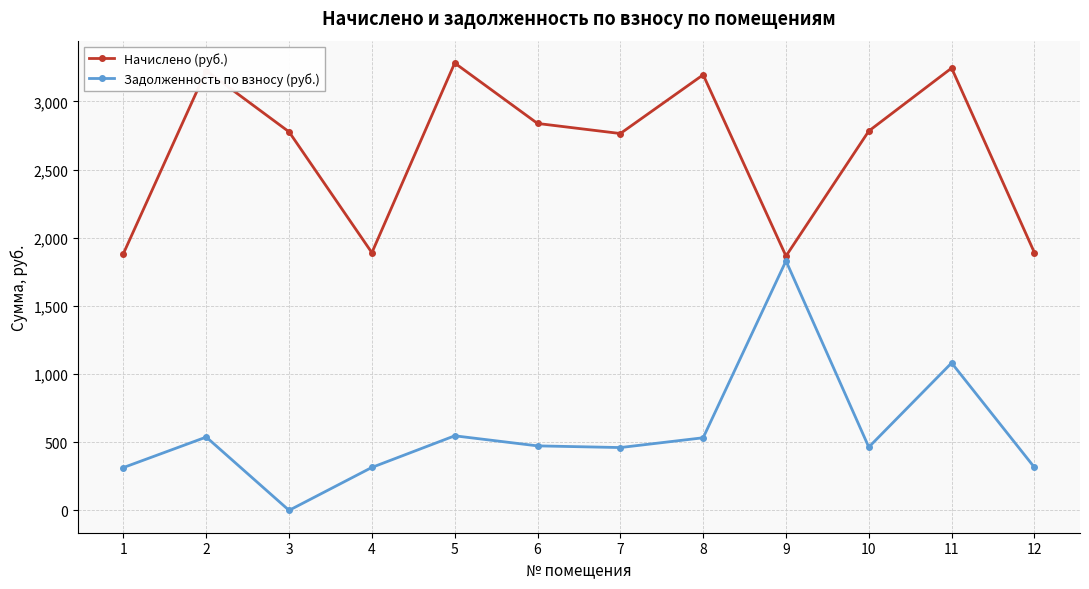

List the series in order of their peak value, lowest first.

Задолженность по взносу (руб.), Начислено (руб.)